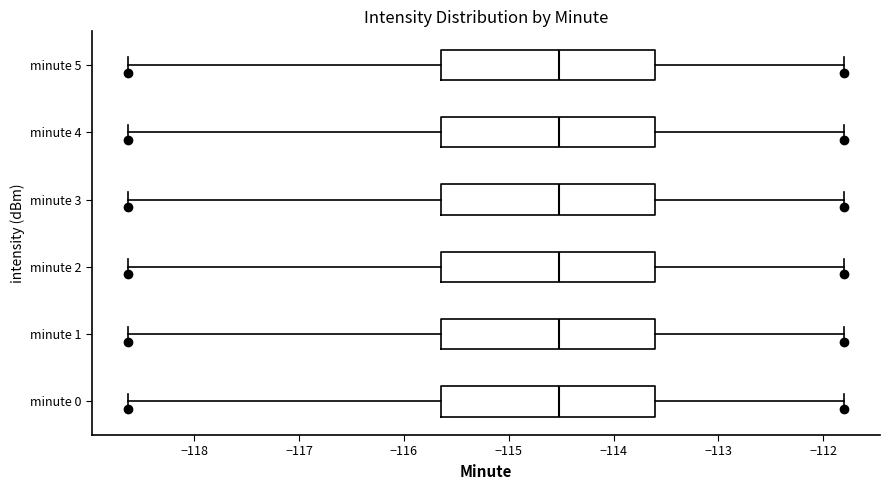

Reading bottom to top, transcribe this box plot: for each box, give where its median line is, the range the box spans, and where its two whiskers end, as read against the x-axis. The values are not printed on the chart, so give them approximately, as read against the axis.

minute 0: median -114.5, box -115.6 to -113.6, whiskers -118.6 to -111.8
minute 1: median -114.5, box -115.6 to -113.6, whiskers -118.6 to -111.8
minute 2: median -114.5, box -115.6 to -113.6, whiskers -118.6 to -111.8
minute 3: median -114.5, box -115.6 to -113.6, whiskers -118.6 to -111.8
minute 4: median -114.5, box -115.6 to -113.6, whiskers -118.6 to -111.8
minute 5: median -114.5, box -115.6 to -113.6, whiskers -118.6 to -111.8